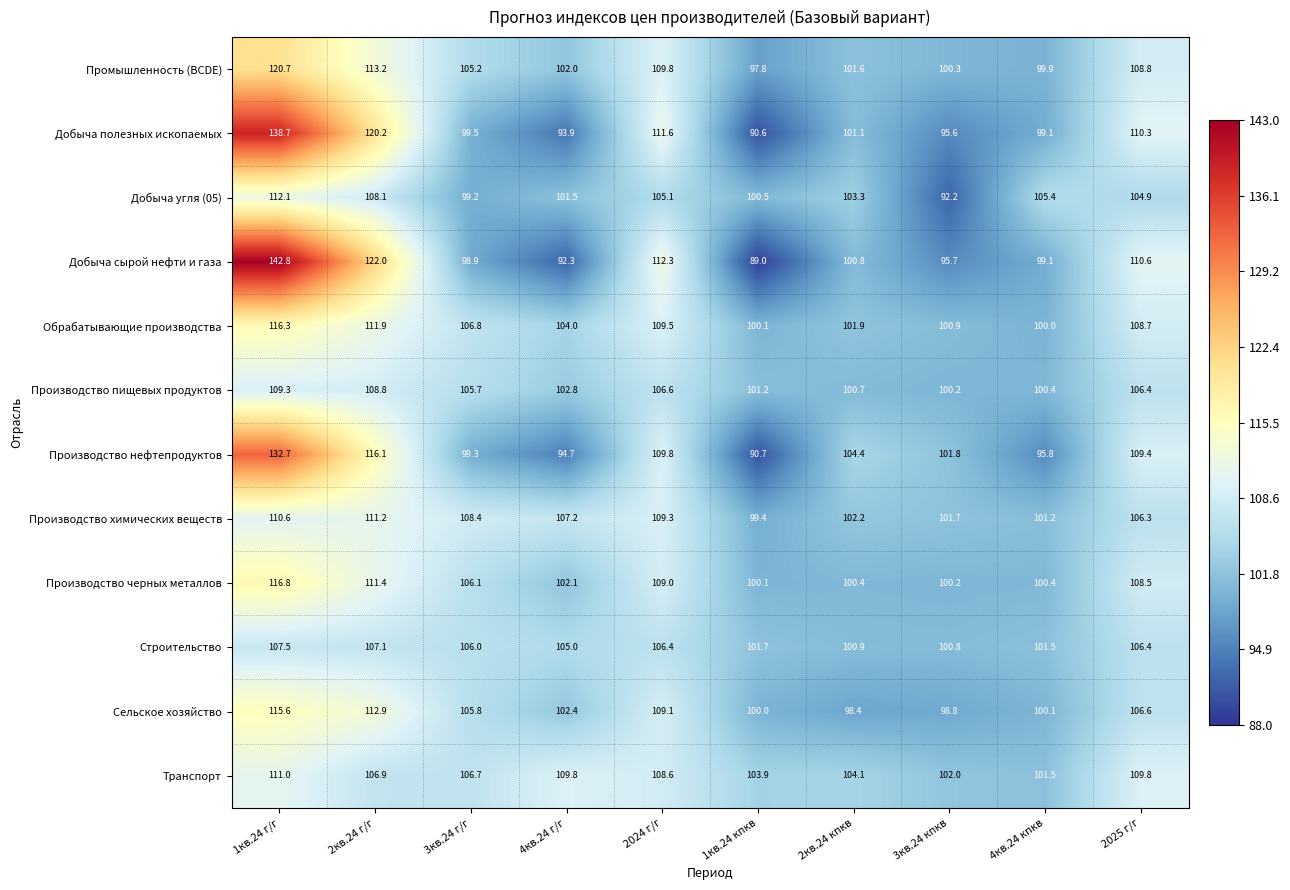

What is the sum of the Добыча сырой нефти и газа values at 4кв.24 кпкв and 3кв.24 г/г?

198.0